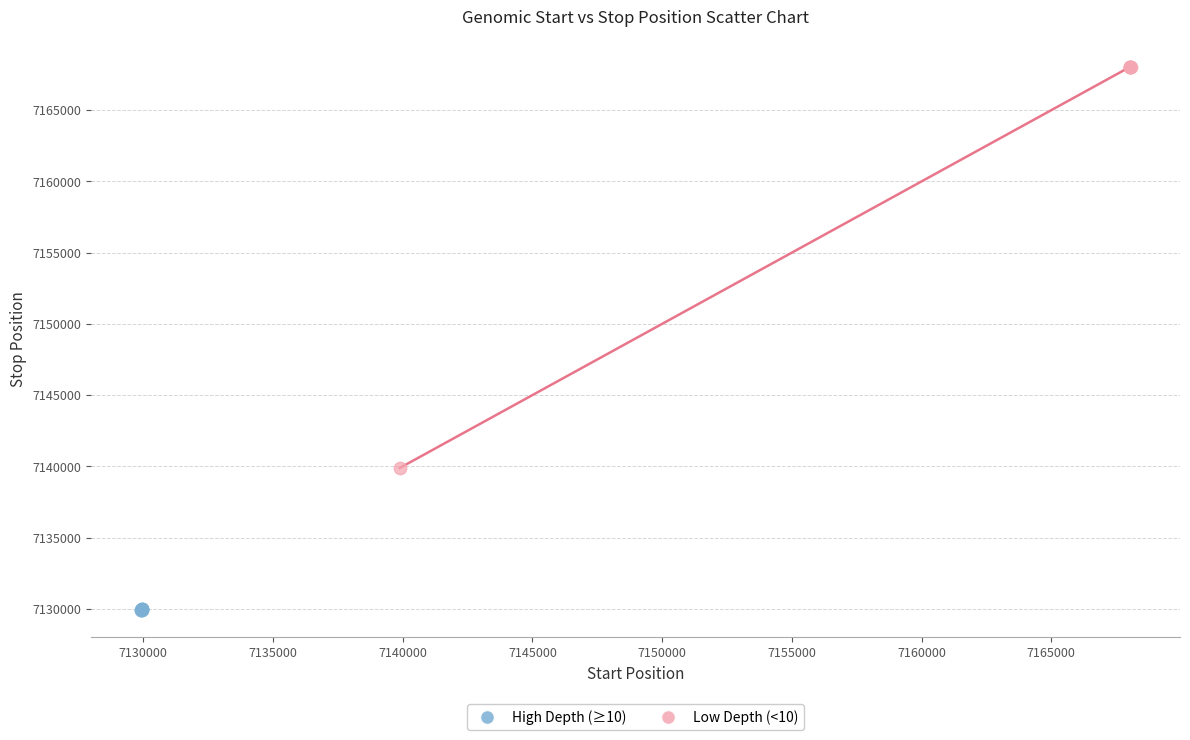

Which series has the widest spread of Y values?

Low Depth (<10)